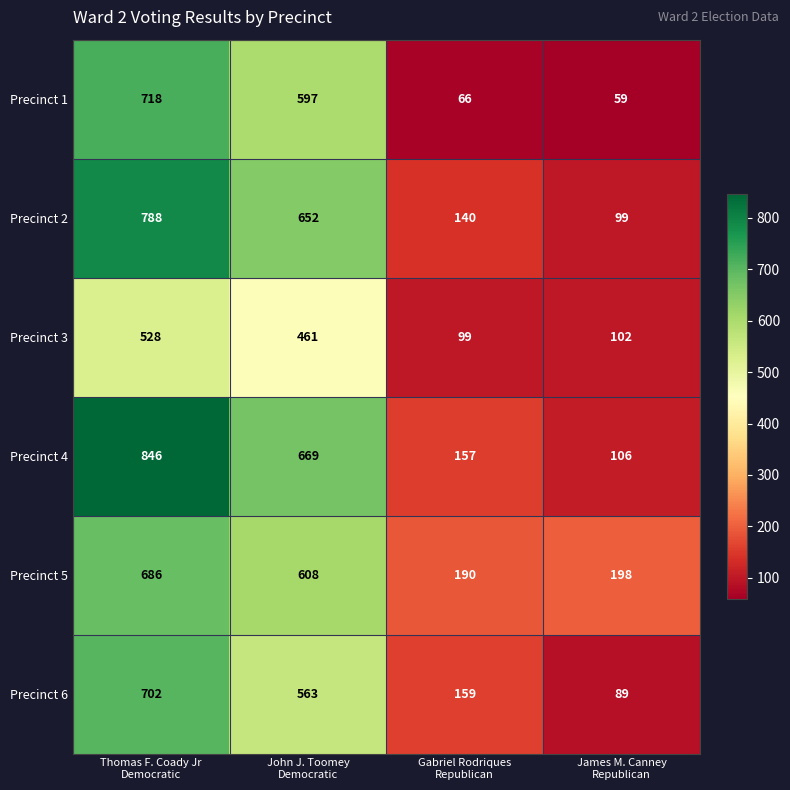

What is the difference between the maximum and second lowest values in the Precinct 3 series?

426